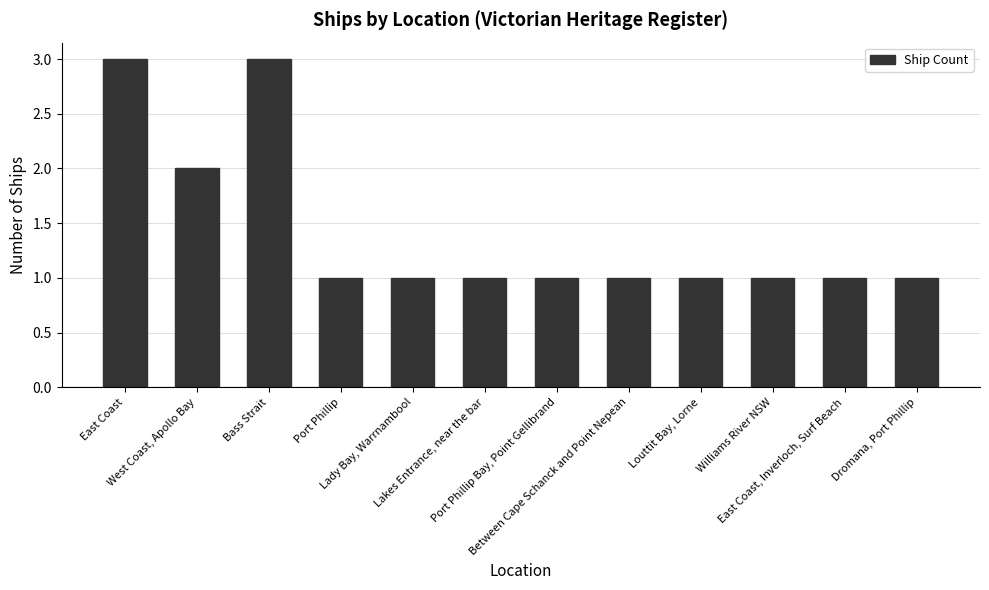

Reading right to left, transcribe all the data shown in this chart.

1	1	1	1	1	1	1	1	1	3	2	3